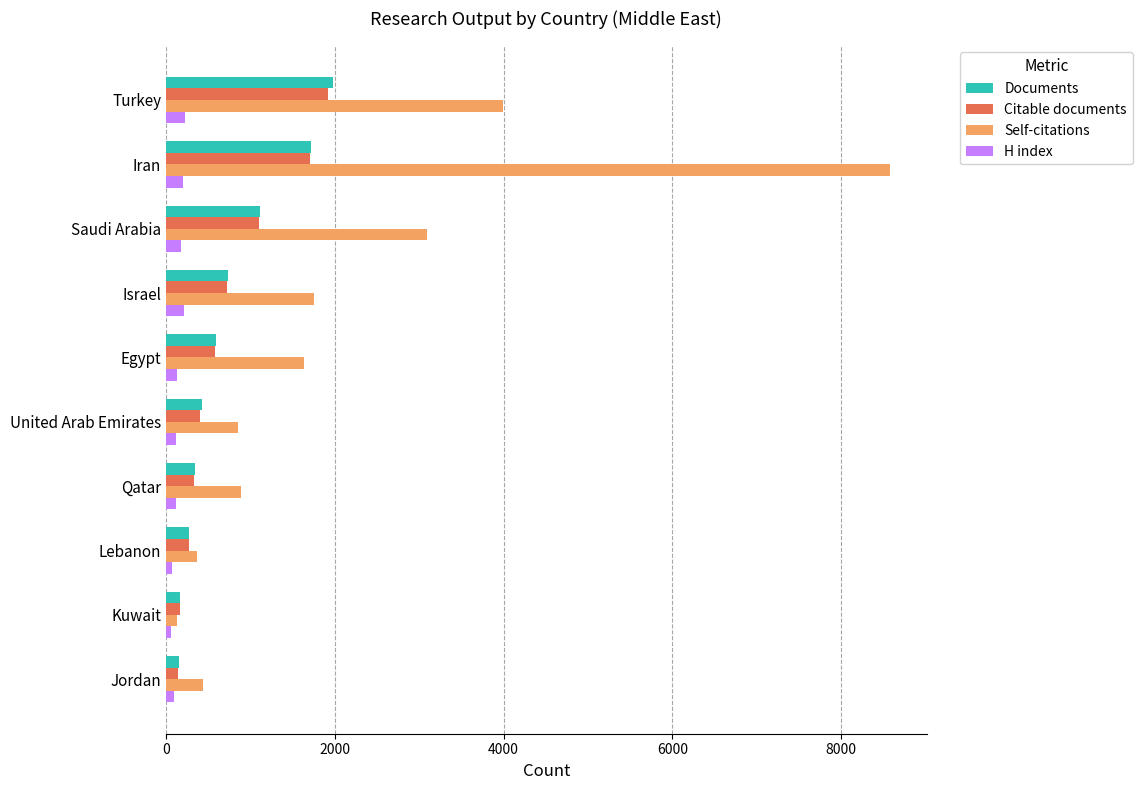

True or false: Citable documents has a value of 327 at Qatar.

True